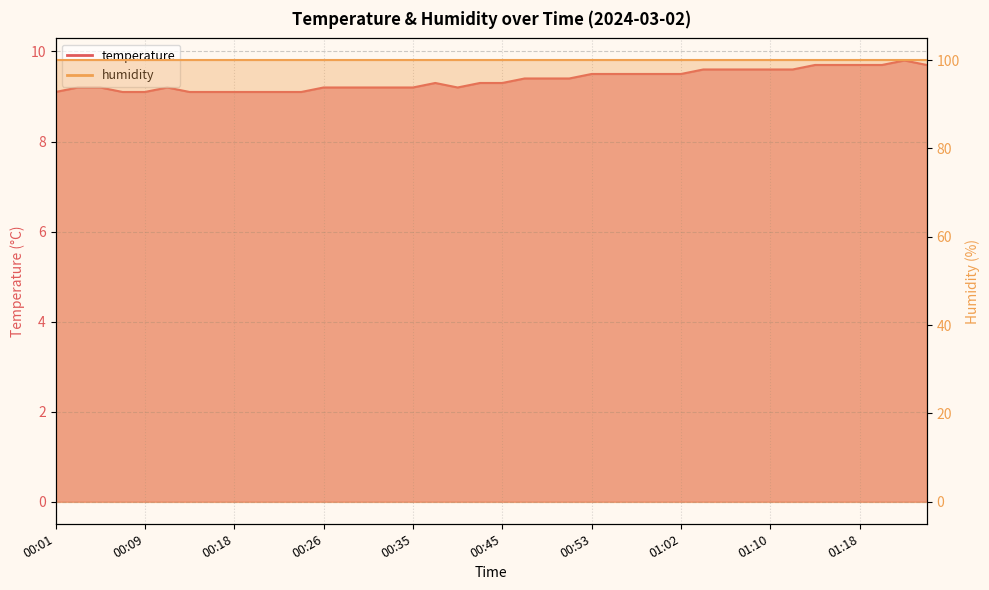

What is the value of the 14th point from the left?

9.2